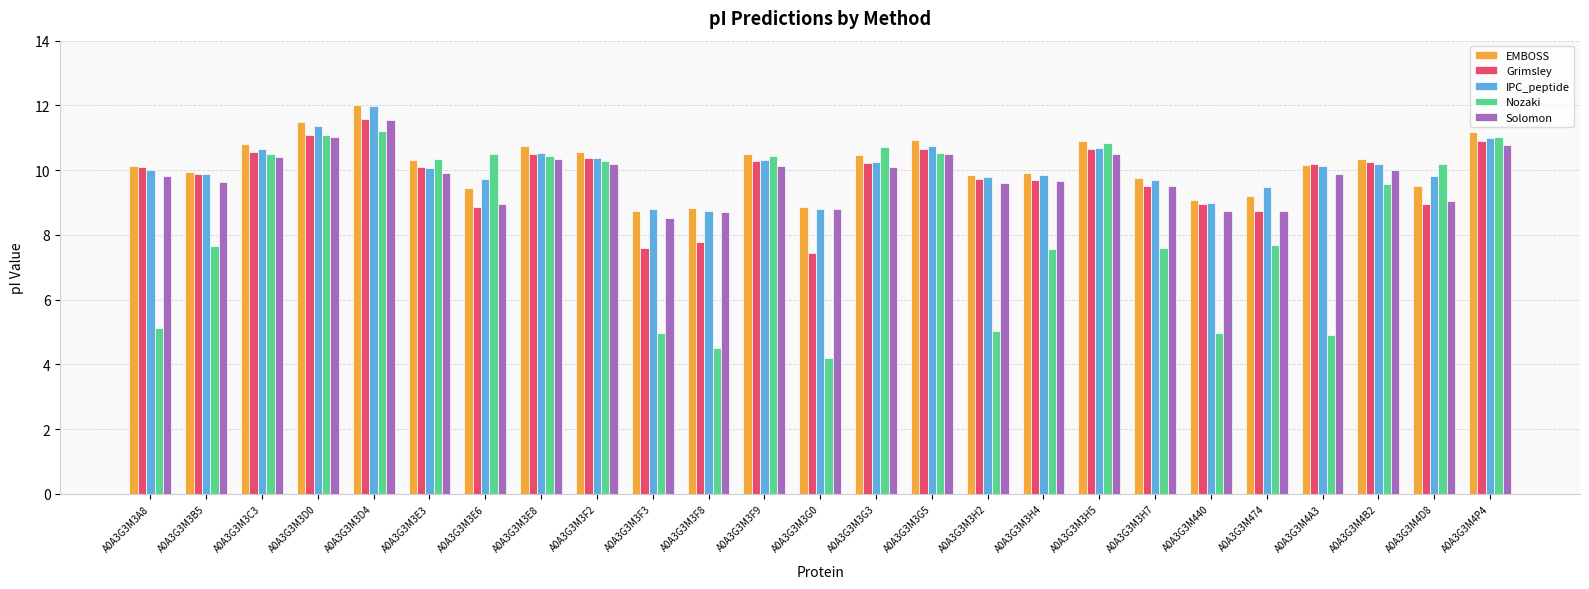

Which series has the largest range (max minus min)?

Nozaki